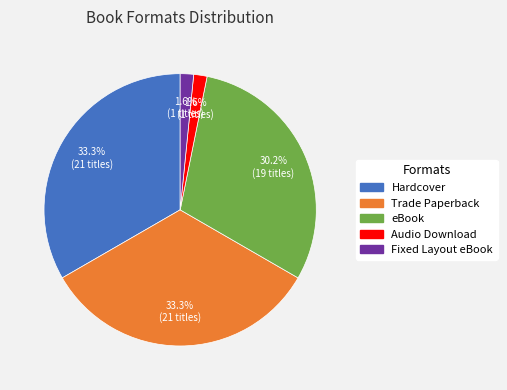

Do Fixed Layout eBook and Hardcover together represent more than half of the pie?

No